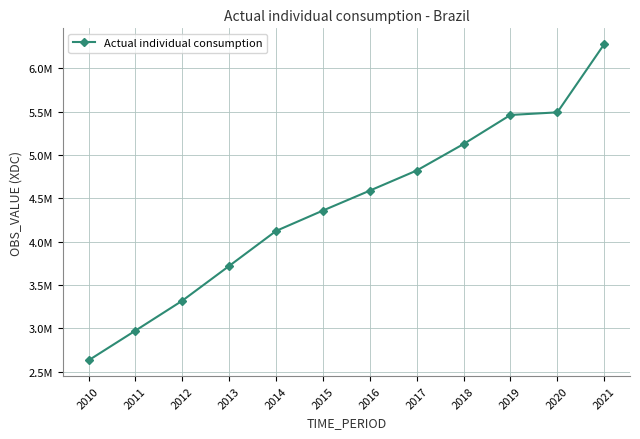

What is the greatest value displayed?

6278690